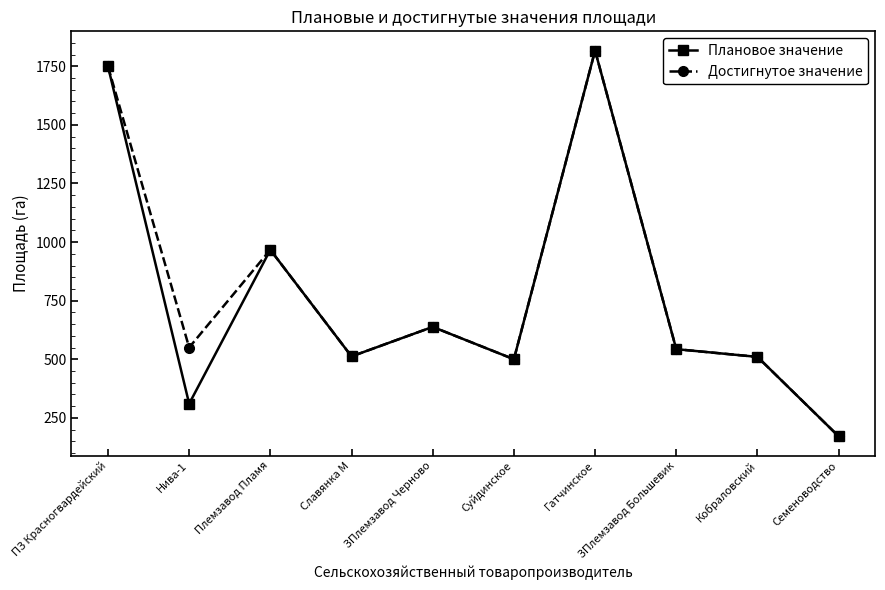

True or false: Плановое значение has more than 0 points higher than both neighbors.

True